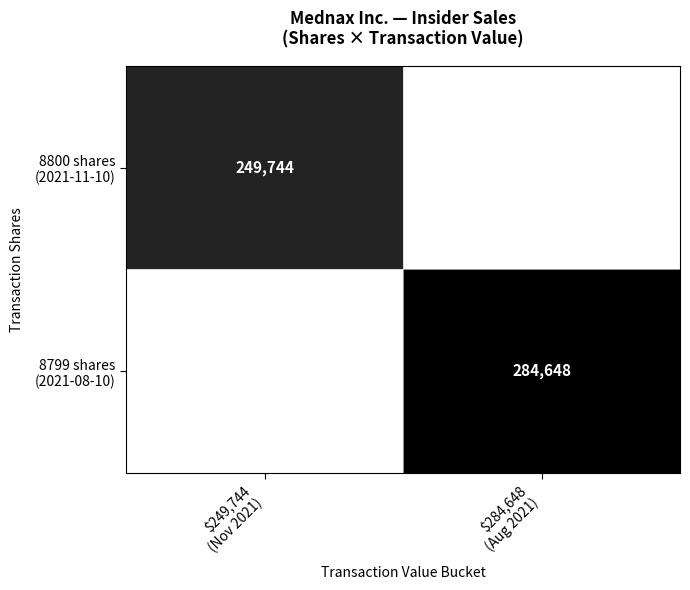

Rank the series at $249,744 (Nov 2021) from highest to lowest value.

8800 shares (2021-11-10), 8799 shares (2021-08-10)